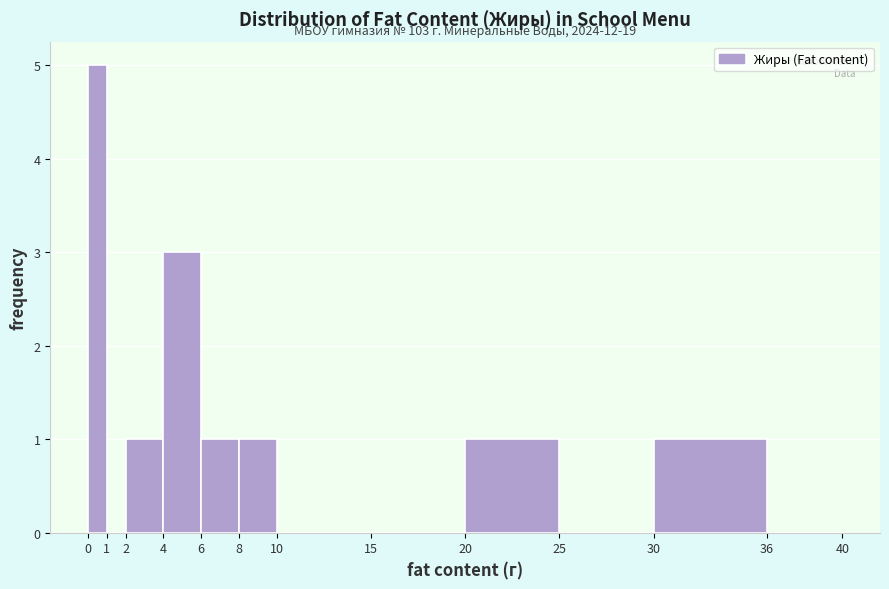

Over which range of the x-axis is the bar tallest?

0 to 1